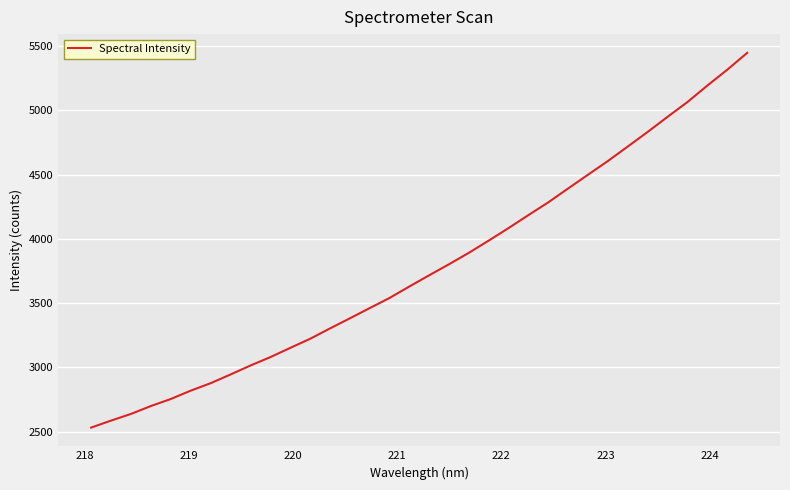

What is the minimum value shown in the chart?

2530.7